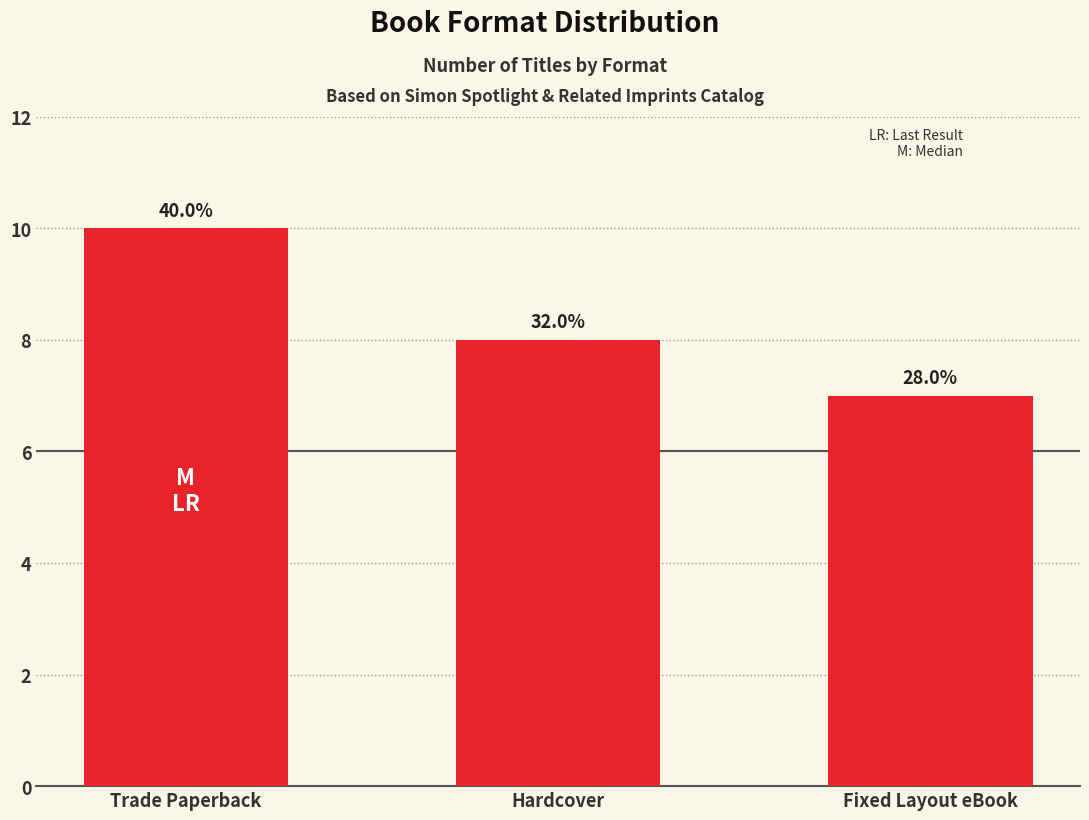

Are the bars horizontal?

No